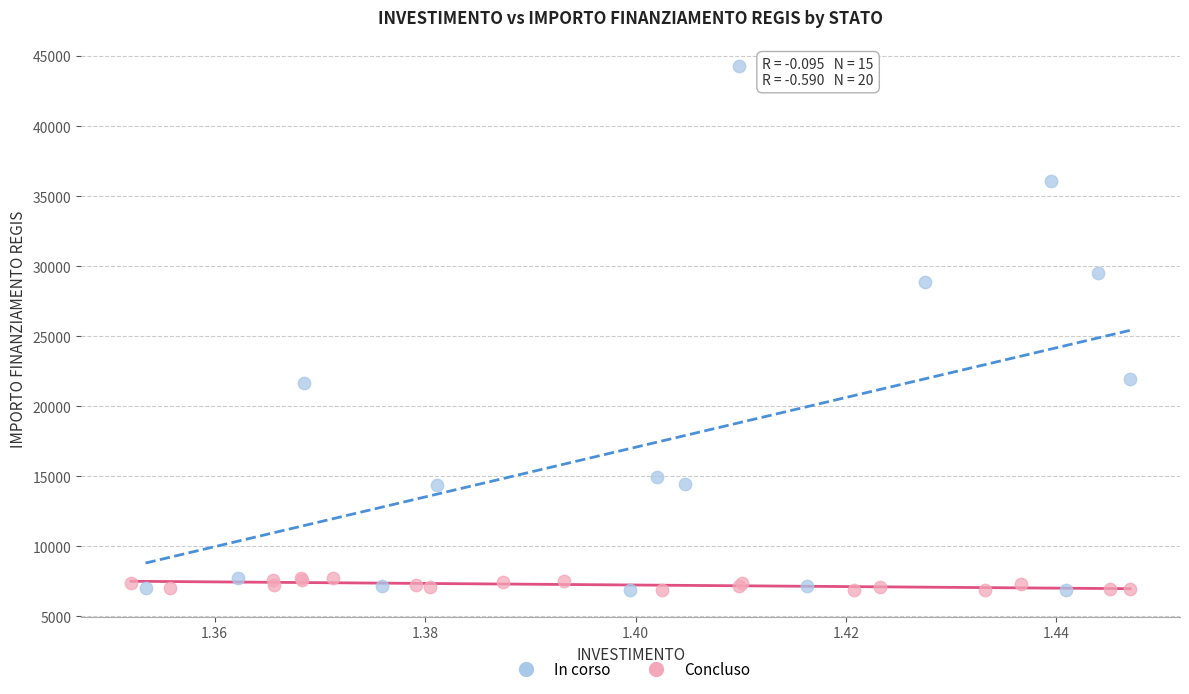

Which series contains the highest Y value?

In corso